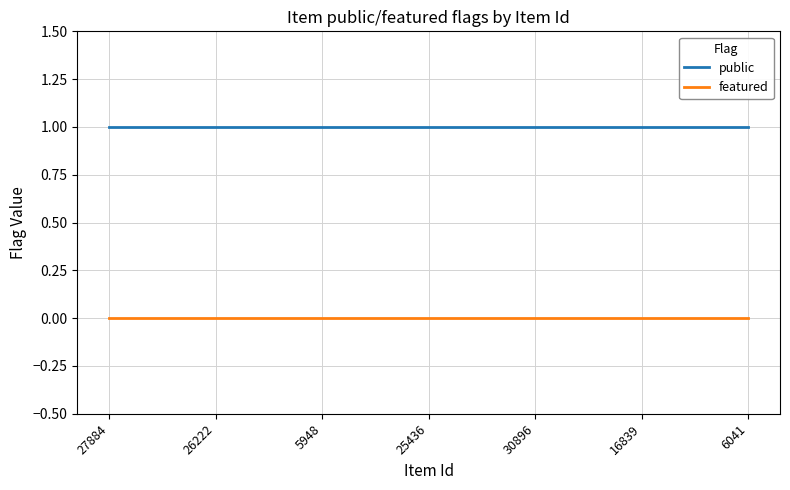

Is it true that featured equals 0 at 6041?

True